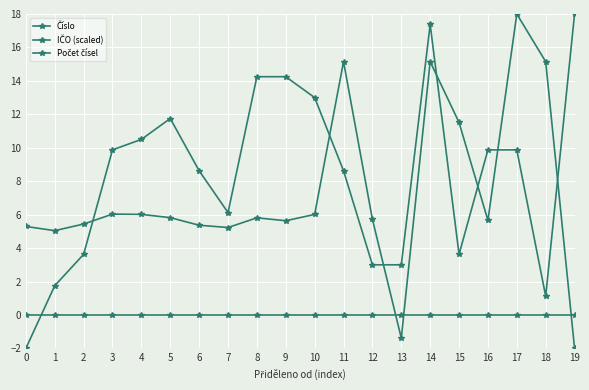

The Číslo series shows 3.0 at 12. True or false?

True